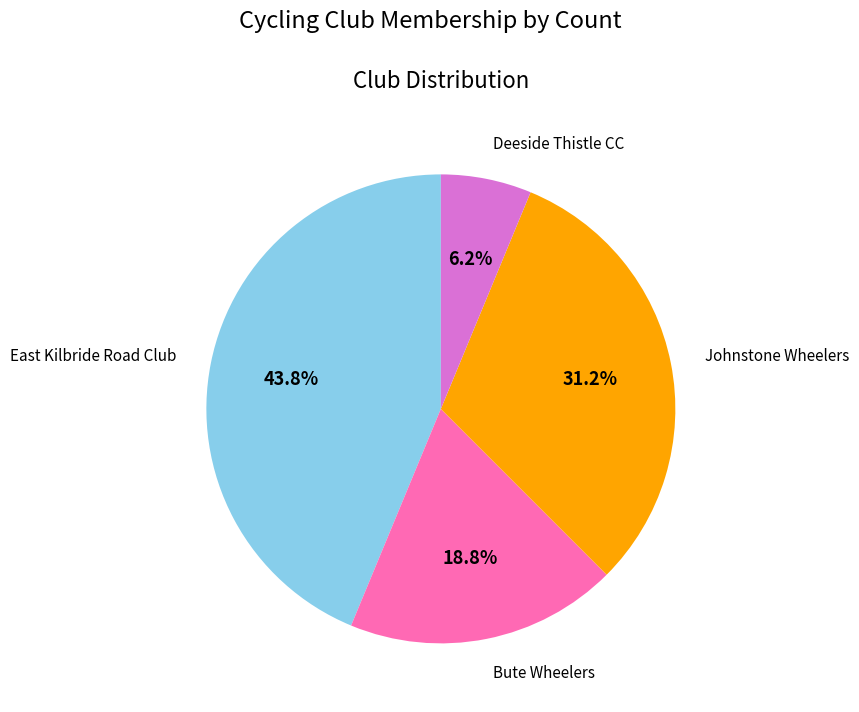

Is there a majority slice in this chart?

No